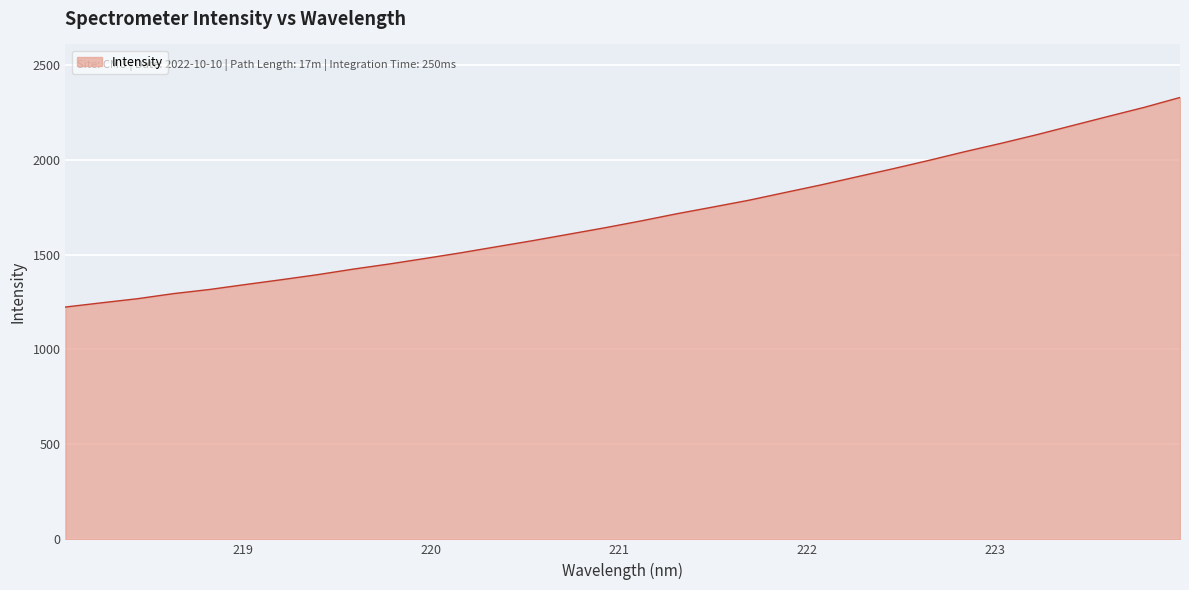

What is the difference between the maximum and minimum values?

1103.6